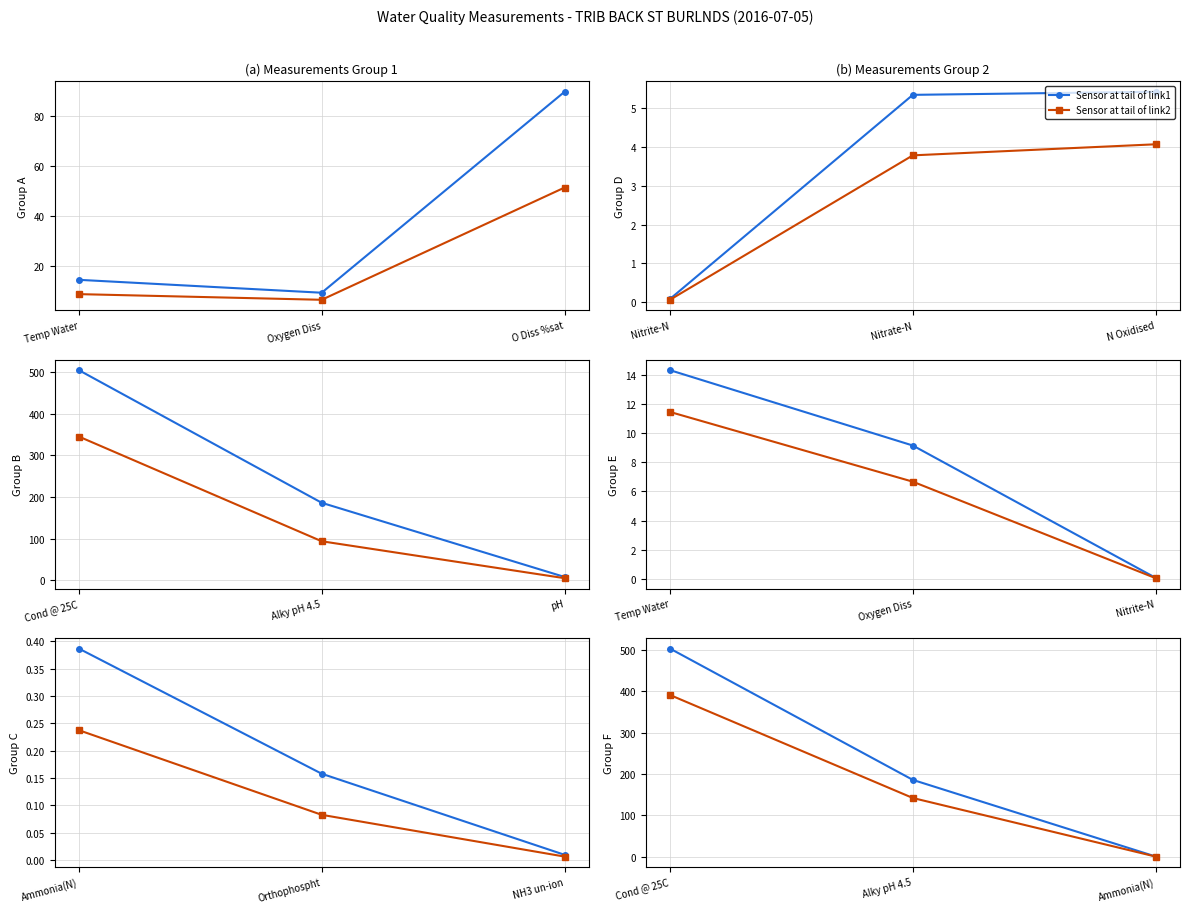

List the series in order of their overall mean, highest first.

Sensor at tail of link1, Sensor at tail of link2